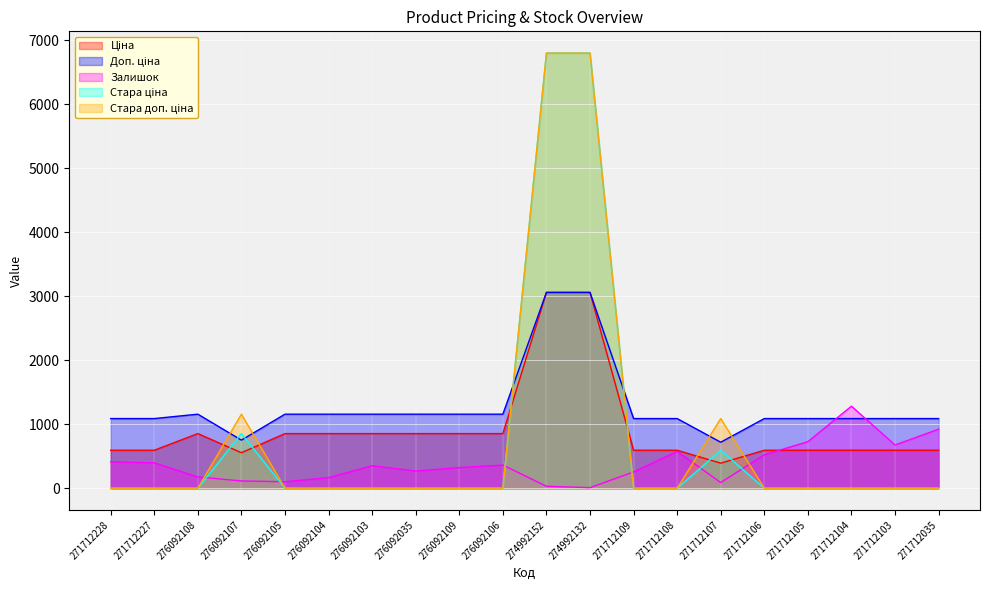

Rank the categories by Ціна value from highest to lowest.

274992152, 274992132, 276092108, 276092105, 276092104, 276092103, 276092035, 276092109, 276092106, 271712228, 271712227, 271712109, 271712108, 271712106, 271712105, 271712104, 271712103, 271712035, 276092107, 271712107